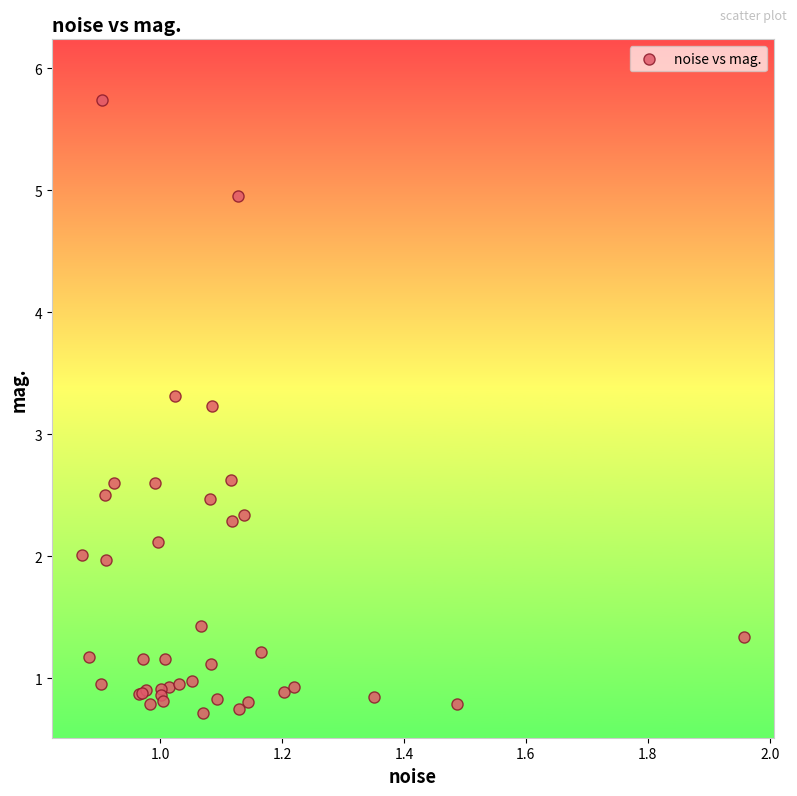

What Y value in the scatter plot is closest to 3?

3.2